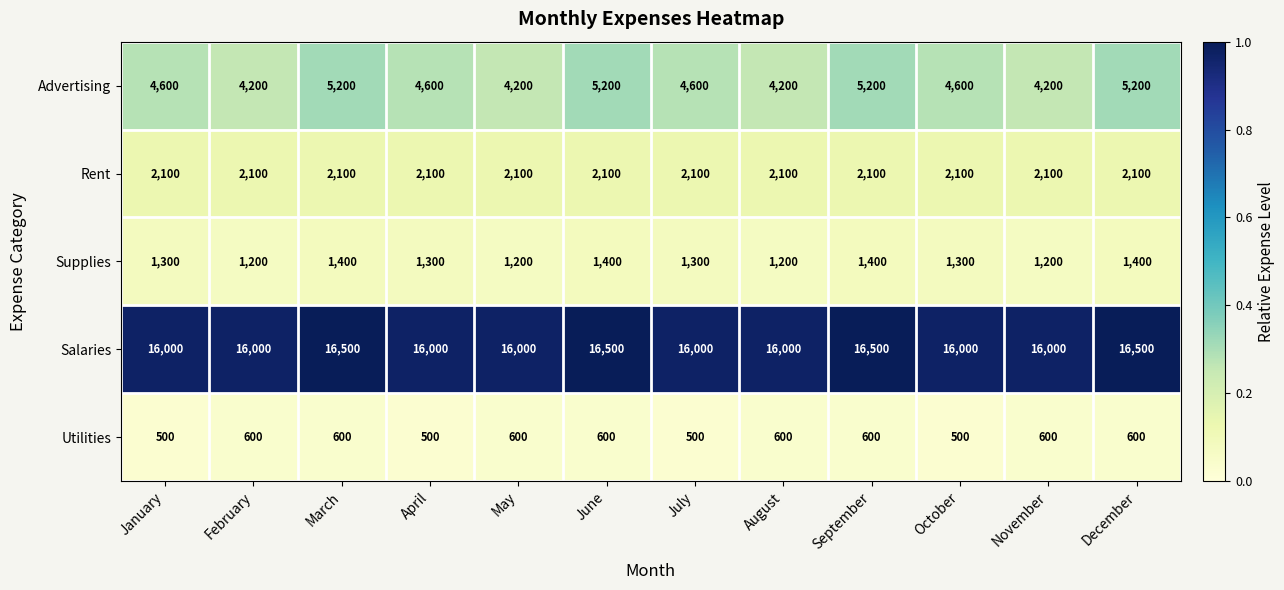

How many Utilities values are between 500 and 600?

12